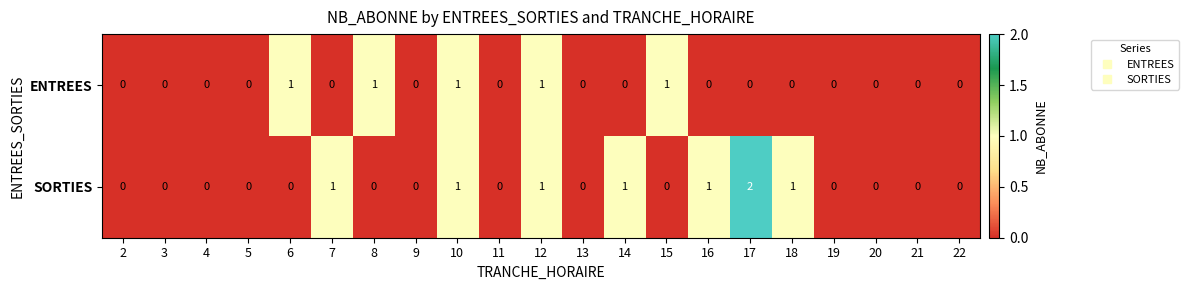

Count the SORTIES values in the range 0 to 1.

20